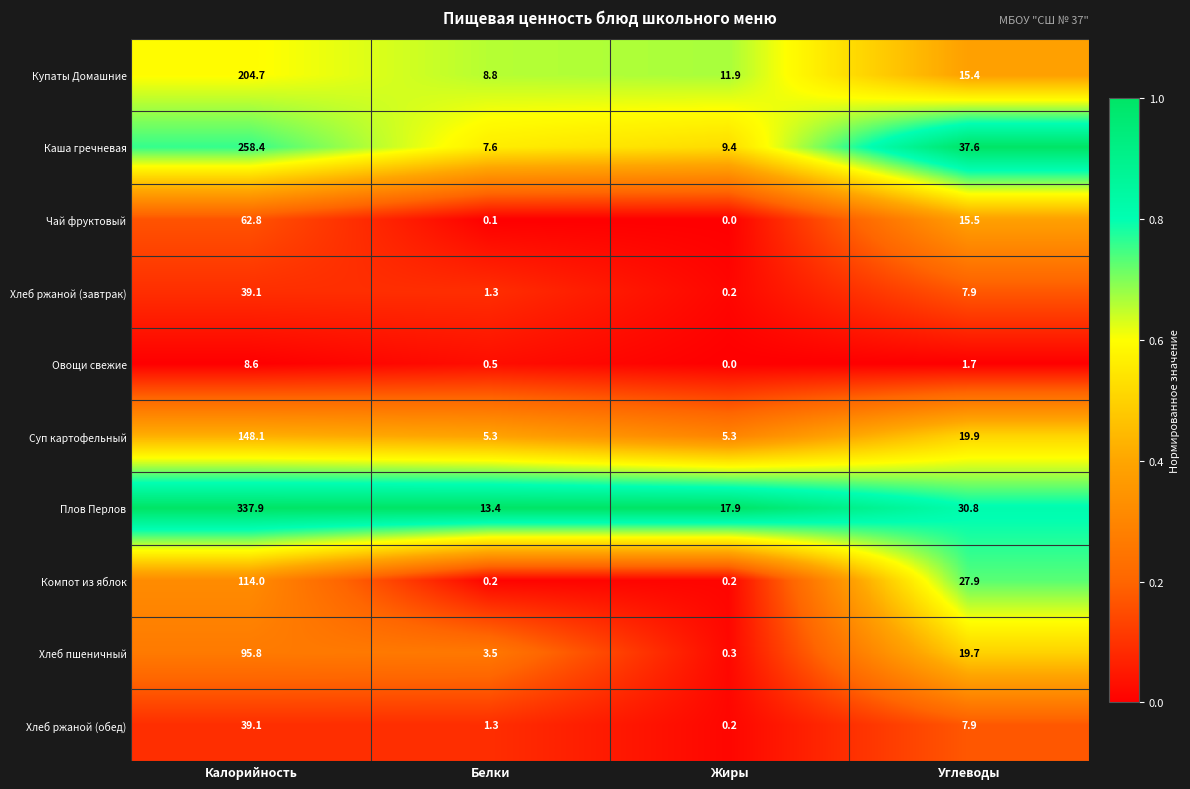

At which category is the sum across all series the highest?

Калорийность